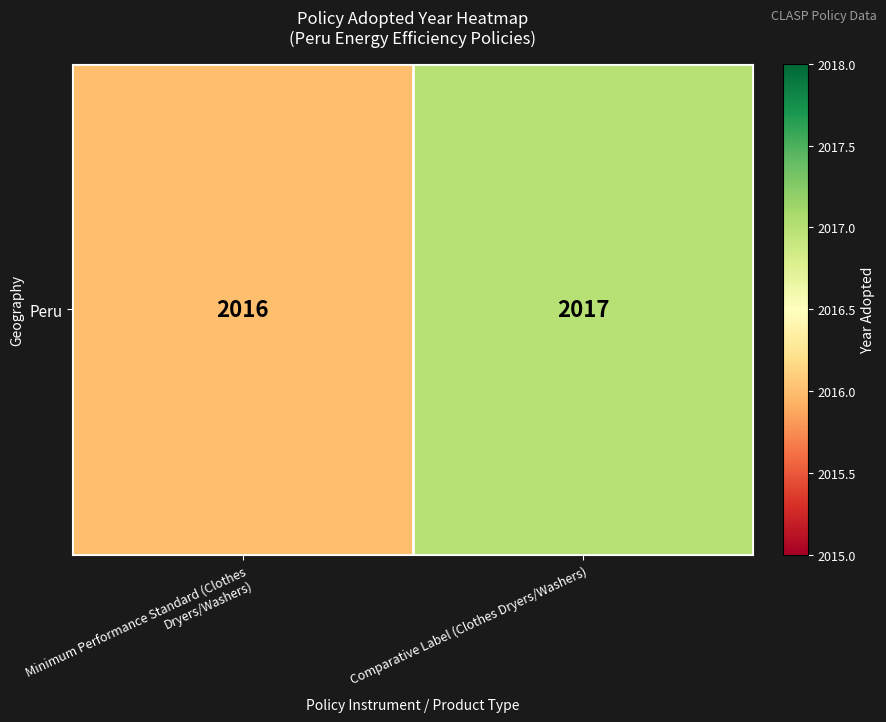

What is the change in value from Minimum Performance Standard (Clothes Dryers/Washers) to Comparative Label (Clothes Dryers/Washers)?

+1